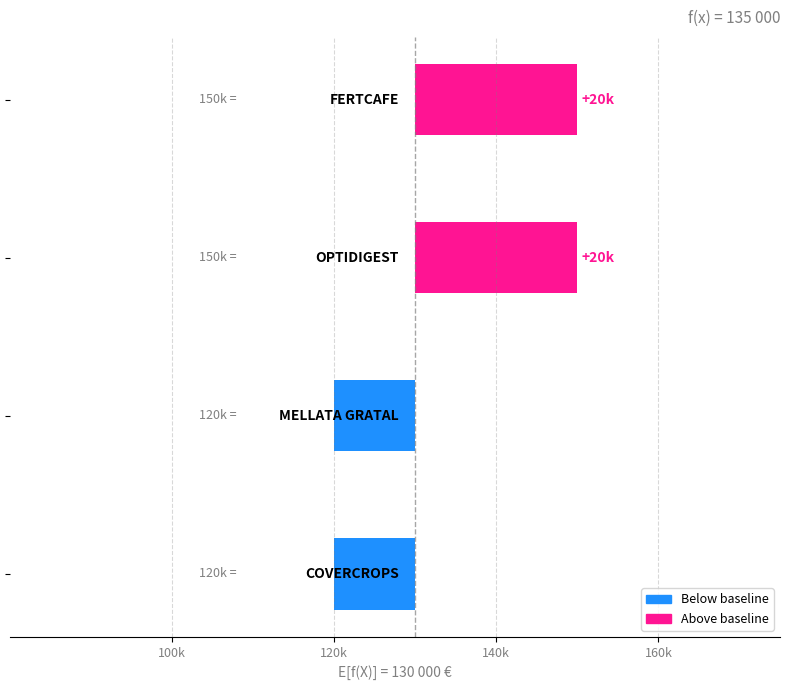

What is the sum of all values?

20000